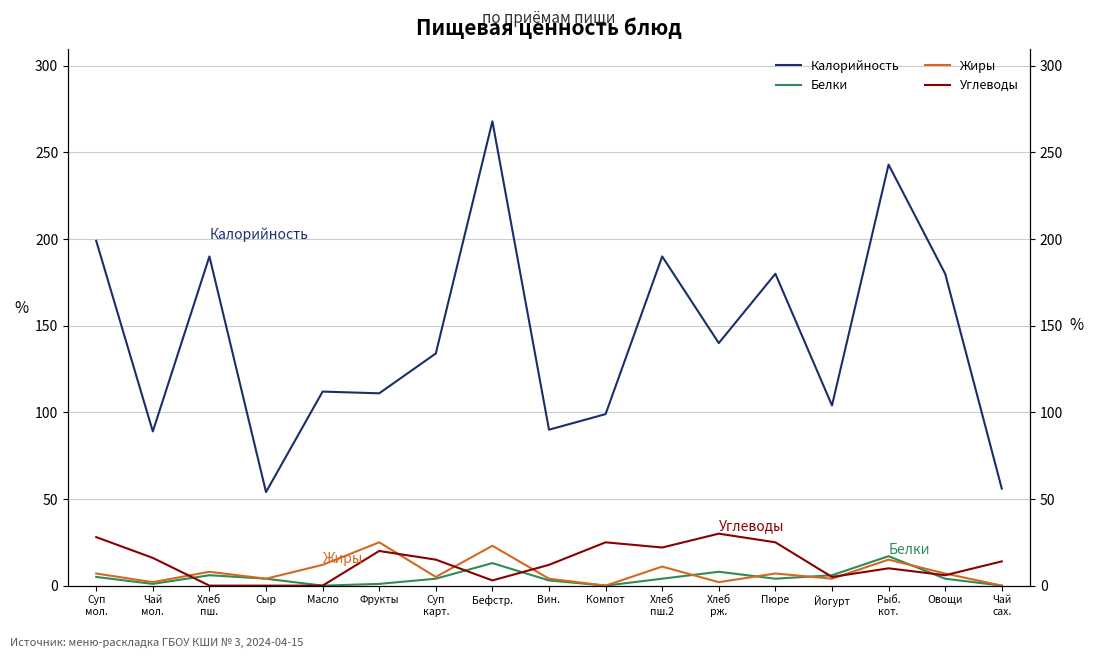

True or false: Углеводы has more than 2 points higher than both neighbors.

True